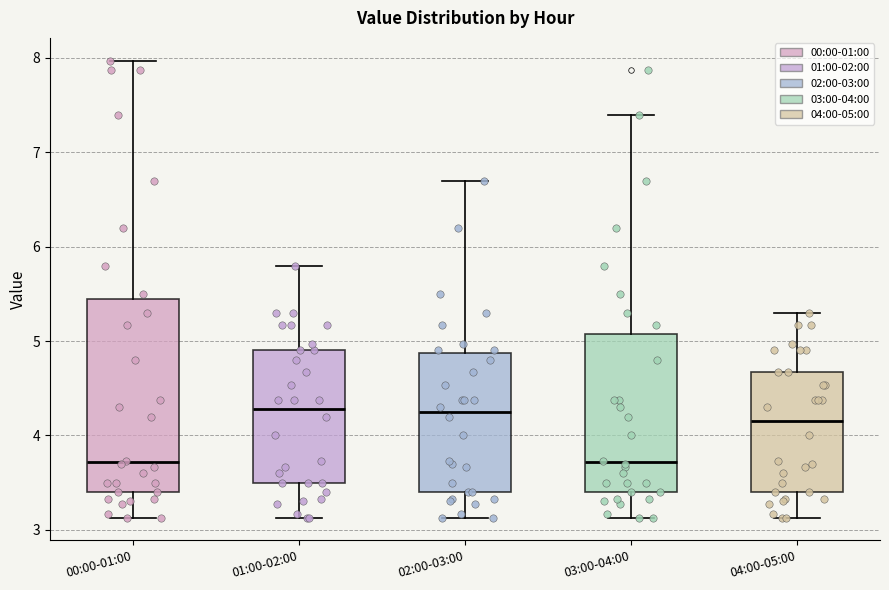

Where does the median line of the box for 00:00-01:00 sit on the y-axis? The values are not printed on the chart, so give them approximately, as read against the axis.

3.7